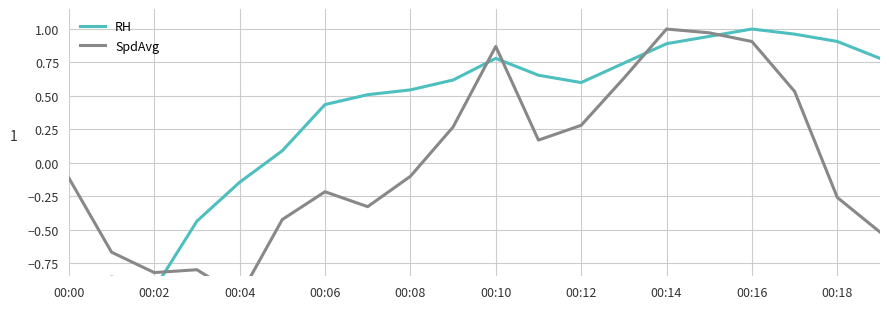

Which series has the largest total across all categories?

RH